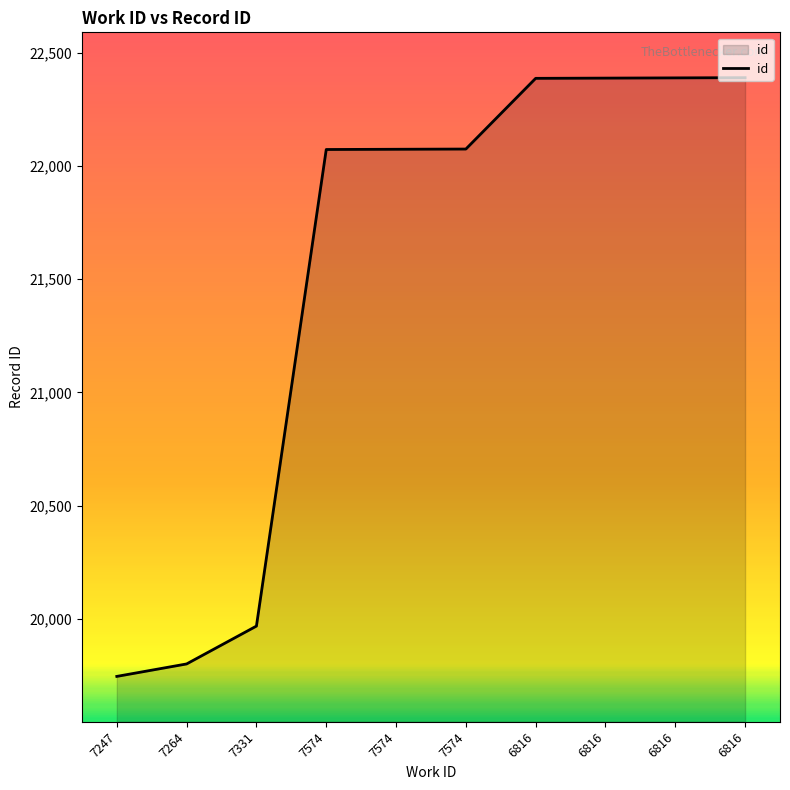

True or false: there are more than 0 points higher than both neighbors.

False